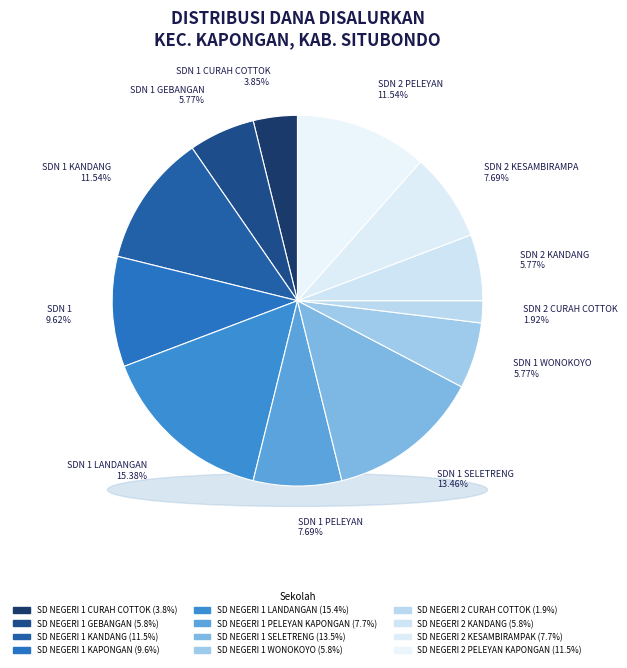

Is there a majority slice in this chart?

No